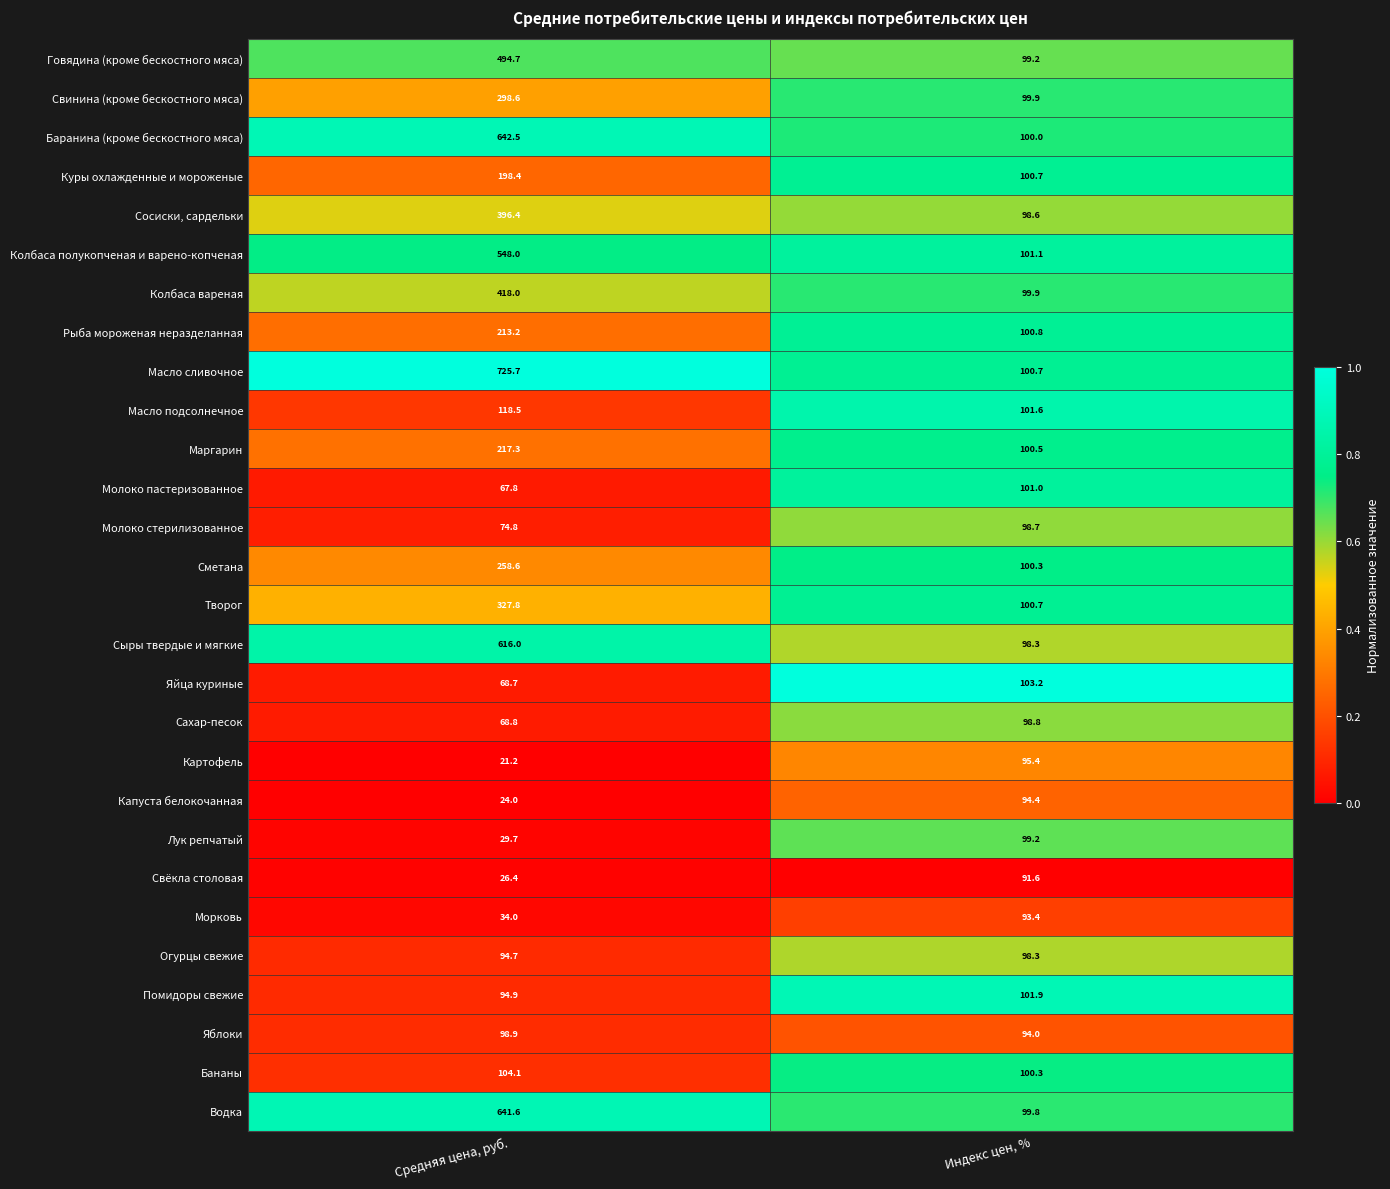

Which series has the largest range (max minus min)?

Масло сливочное